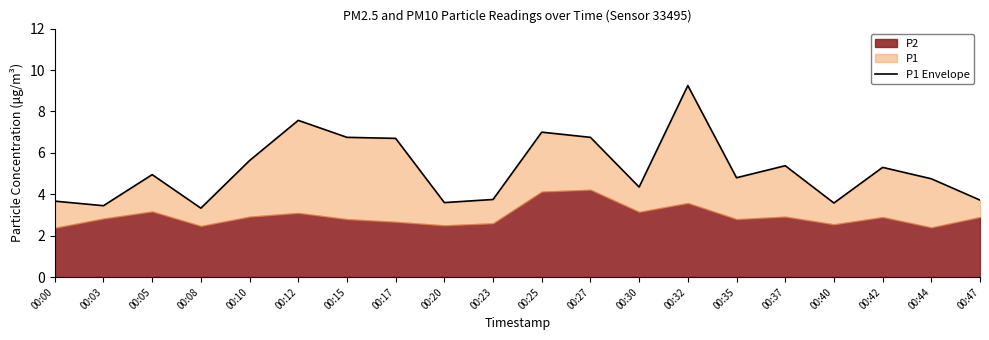

What is the greatest value displayed?

9.2